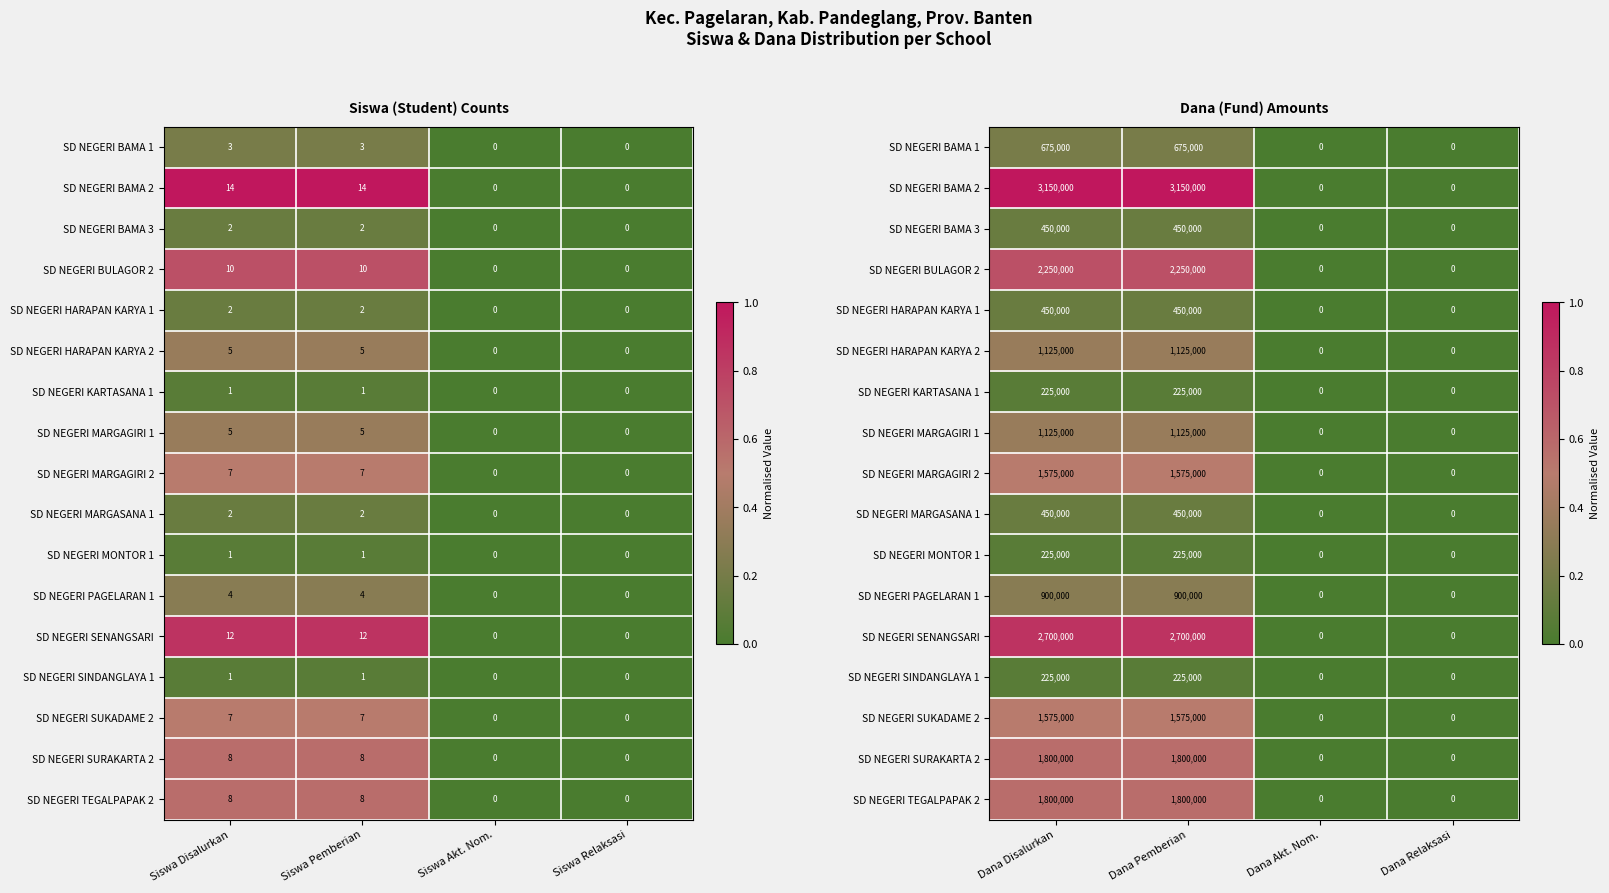

What is the difference between the SD NEGERI TEGALPAPAK 2 values at Dana Pemberian and Dana Relaksasi?

0.6